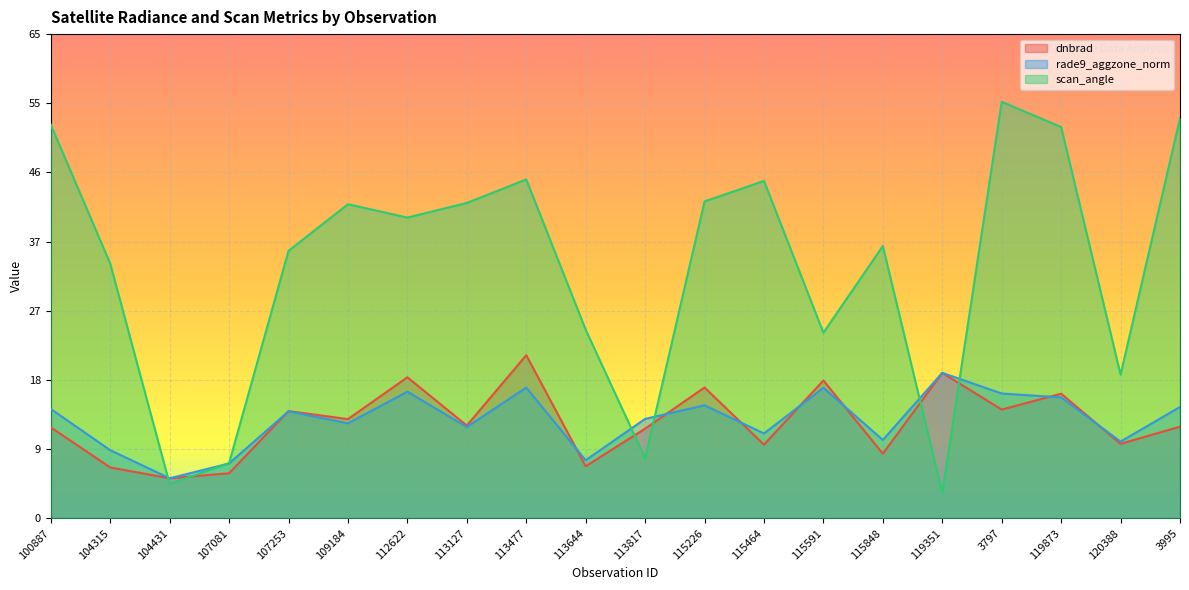

How many lines are shown in the chart?

3